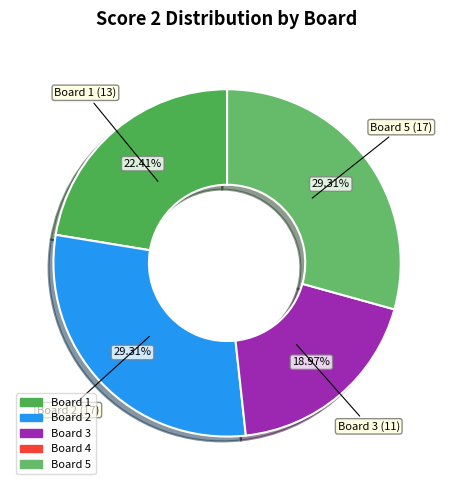

How many segments does this pie chart have?

4